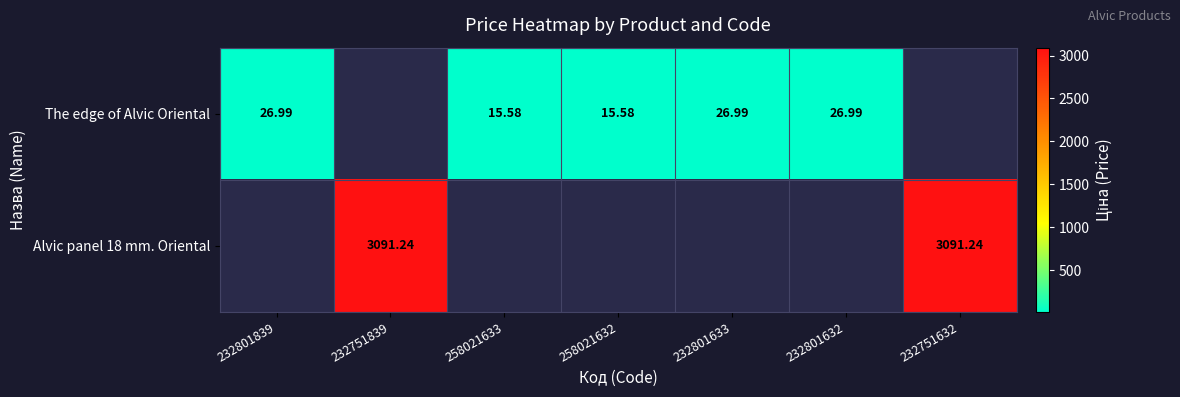

What is the total value across all series at 232751632?

3091.2